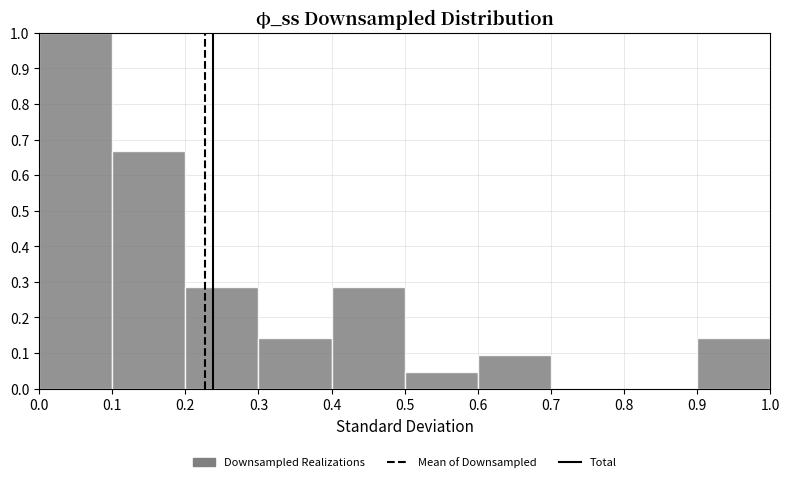

Reading left to right, transcribe this chart: for each bar, give the range it covers on the x-axis and its height. The values are not printed on the chart, so give them approximately, as read against the axis.

0.0 to 0.1: 1.00
0.1 to 0.2: 0.67
0.2 to 0.3: 0.29
0.3 to 0.4: 0.14
0.4 to 0.5: 0.29
0.5 to 0.6: 0.05
0.6 to 0.7: 0.10
0.7 to 0.8: 0
0.8 to 0.9: 0
0.9 to 1.0: 0.14